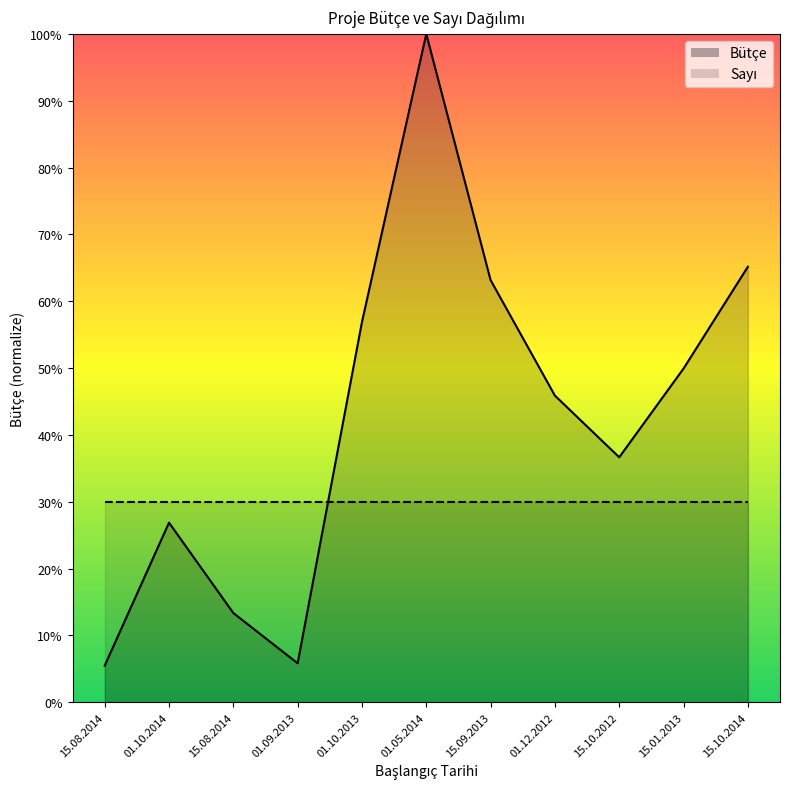

What is the label of the 7th point from the left?

15.09.2013